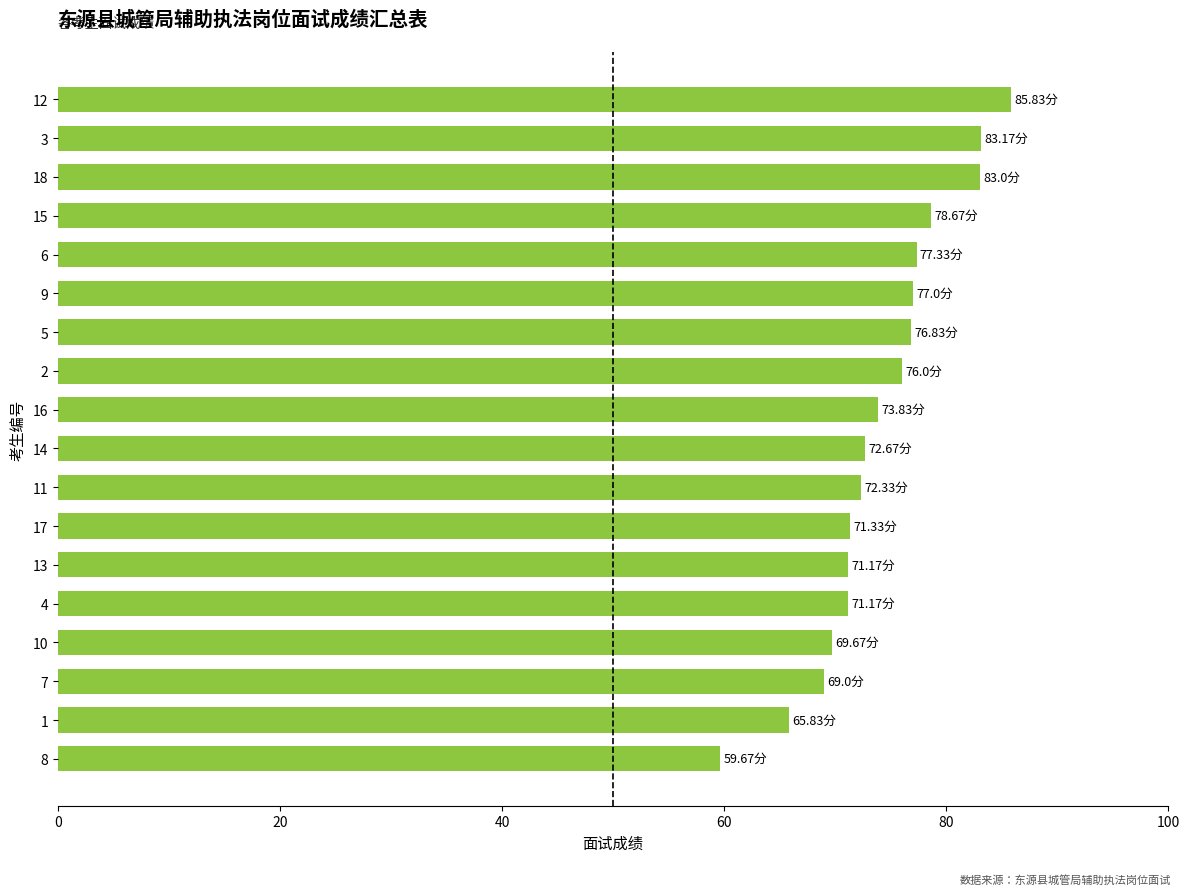

What is the change in value from 14 to 12?

+13.2